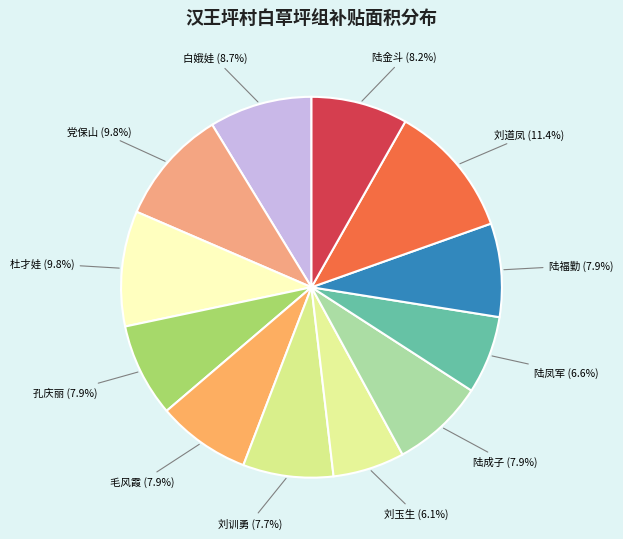

Count the number of slices in the pie.

12